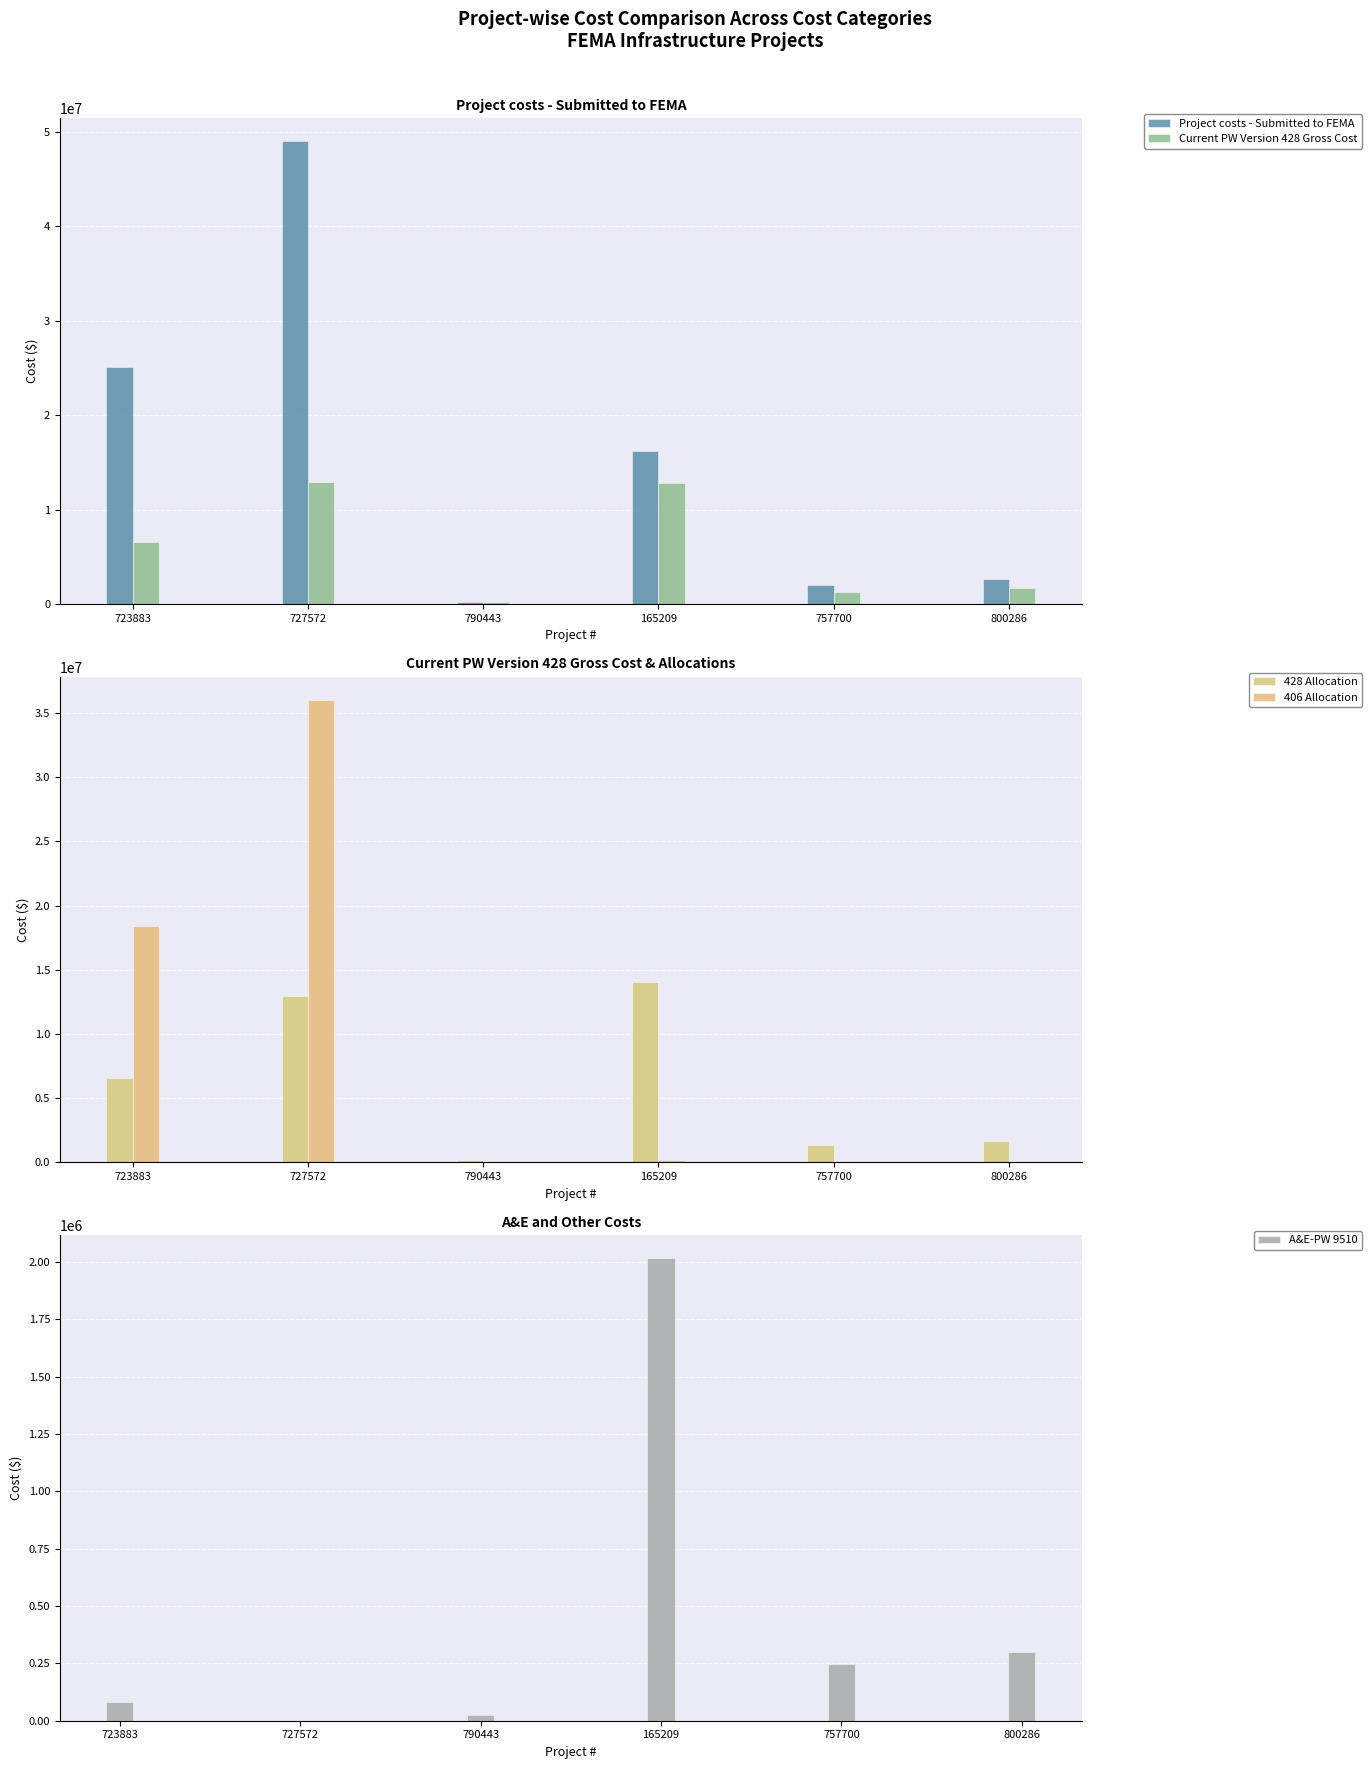

How many distinct data groups are displayed?

5